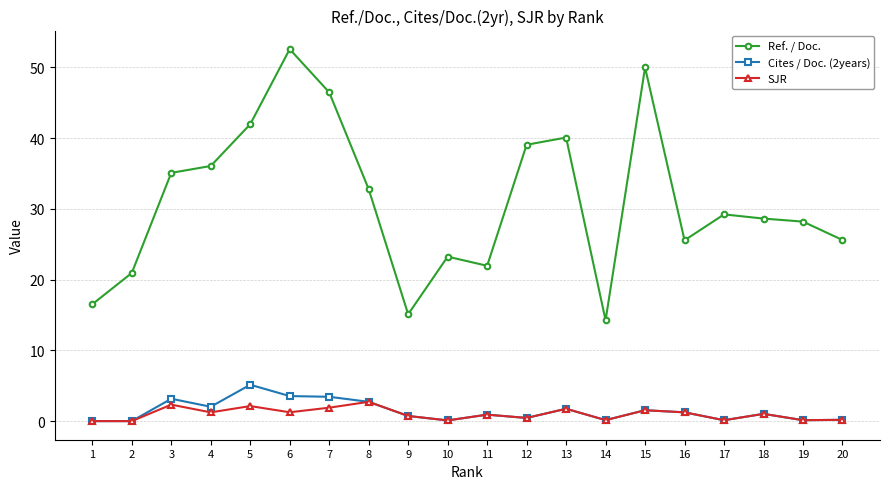

How many lines are shown in the chart?

3